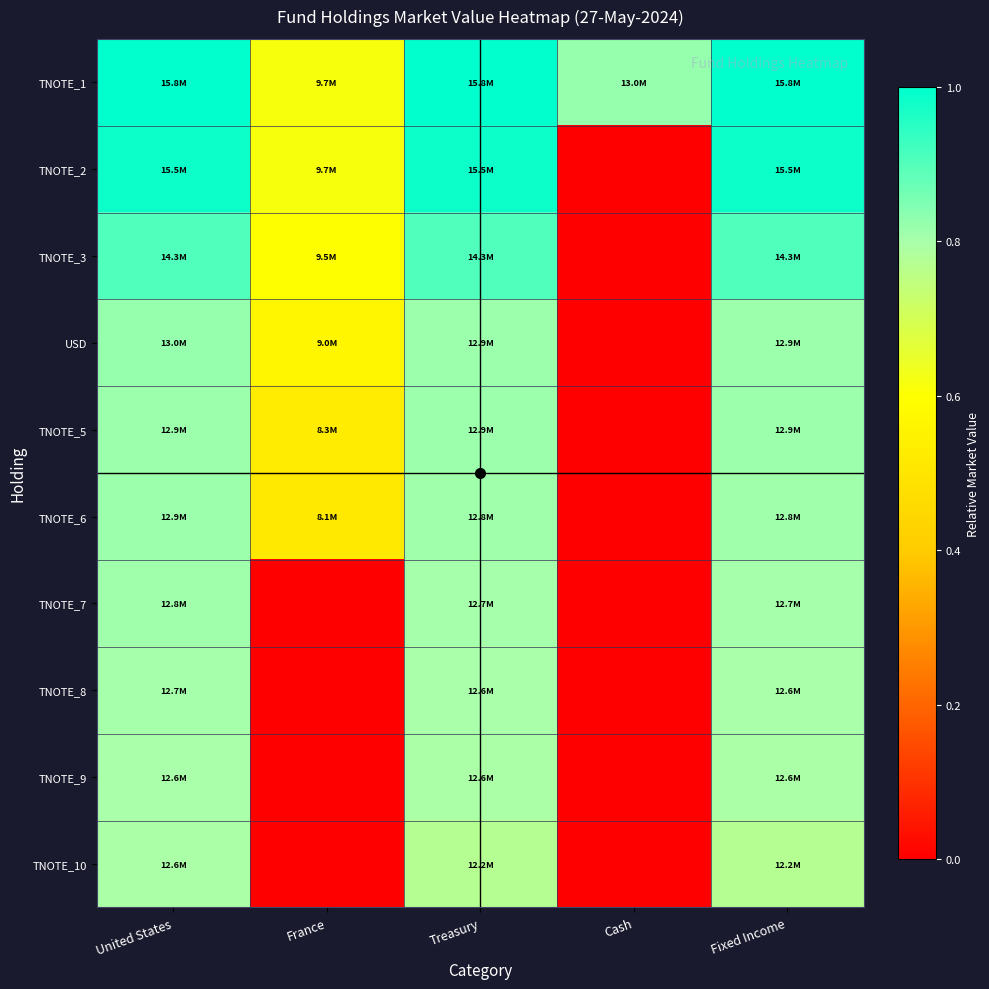

What is the maximum value shown in the chart?

1.0